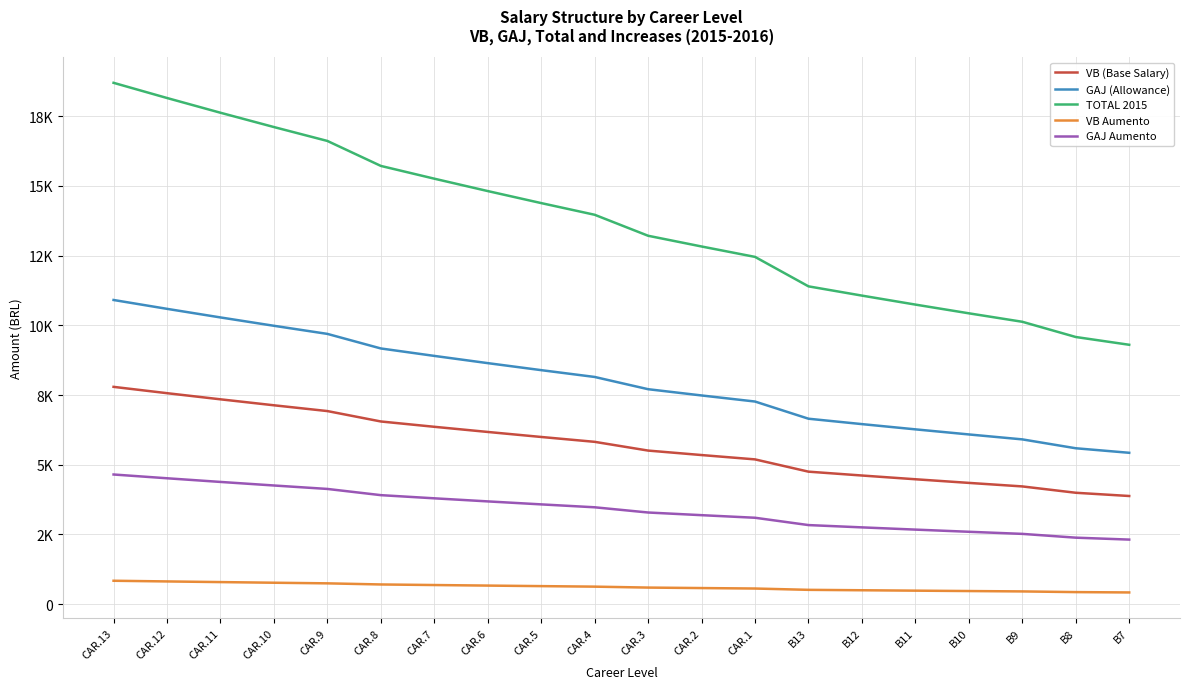

What is the difference between the GAJ Aumento values at CAR.3 and CAR.1?

188.5